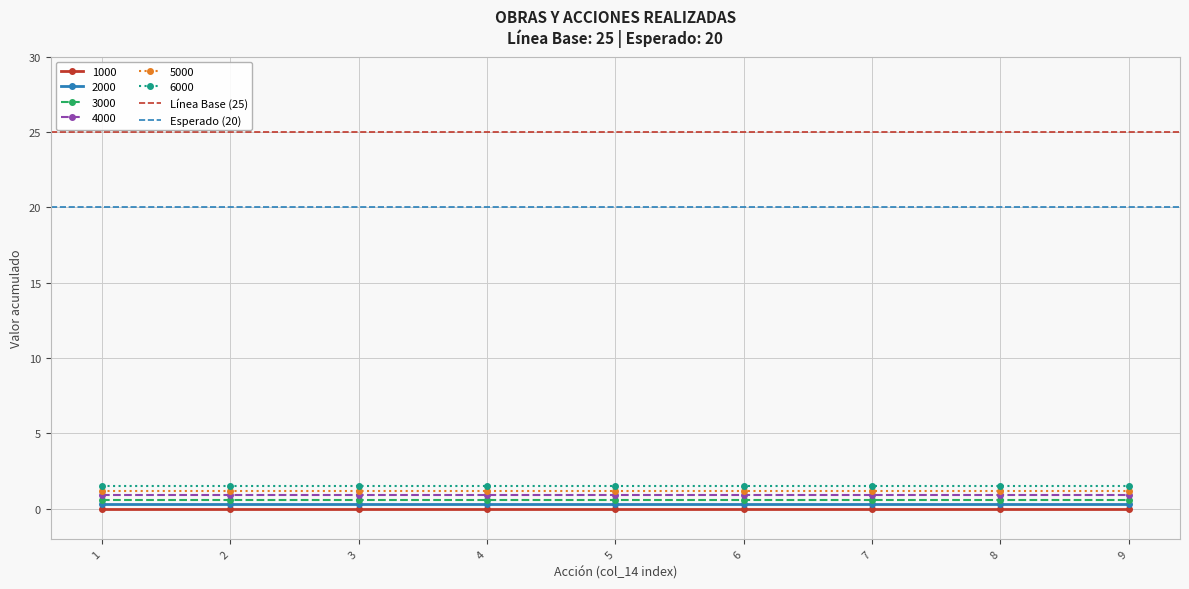

True or false: 3000 and 5000 cross at least once.

False